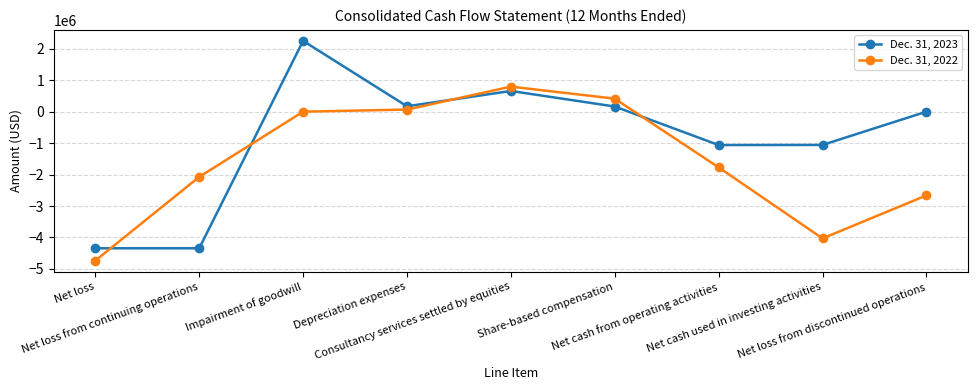

What is the difference between the Dec. 31, 2023 values at Impairment of goodwill and Net cash from operating activities?

3312404